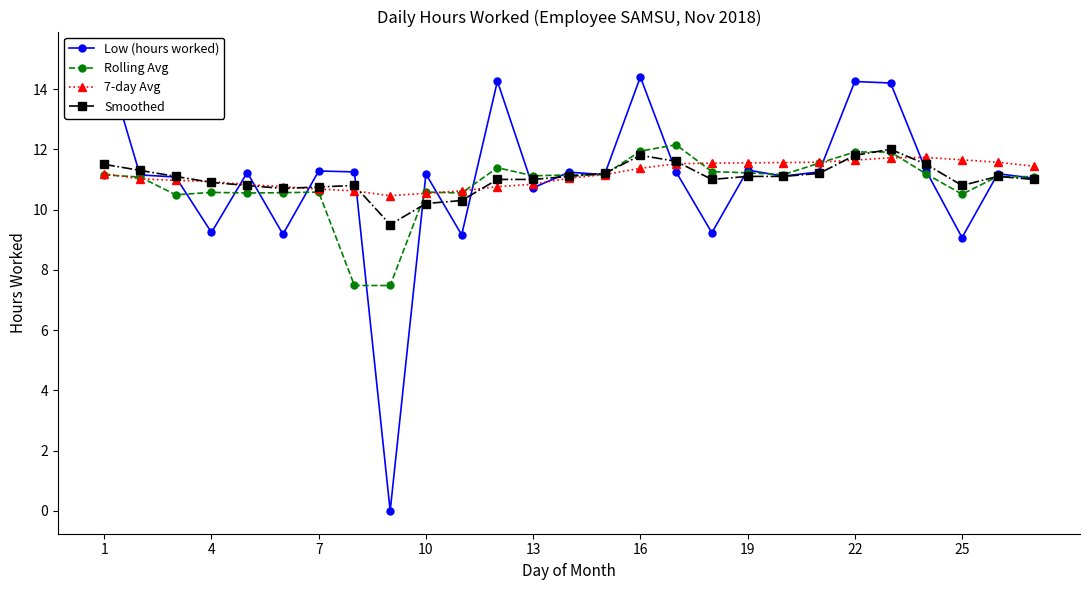

Which series has the widest spread of values?

Low (hours worked)